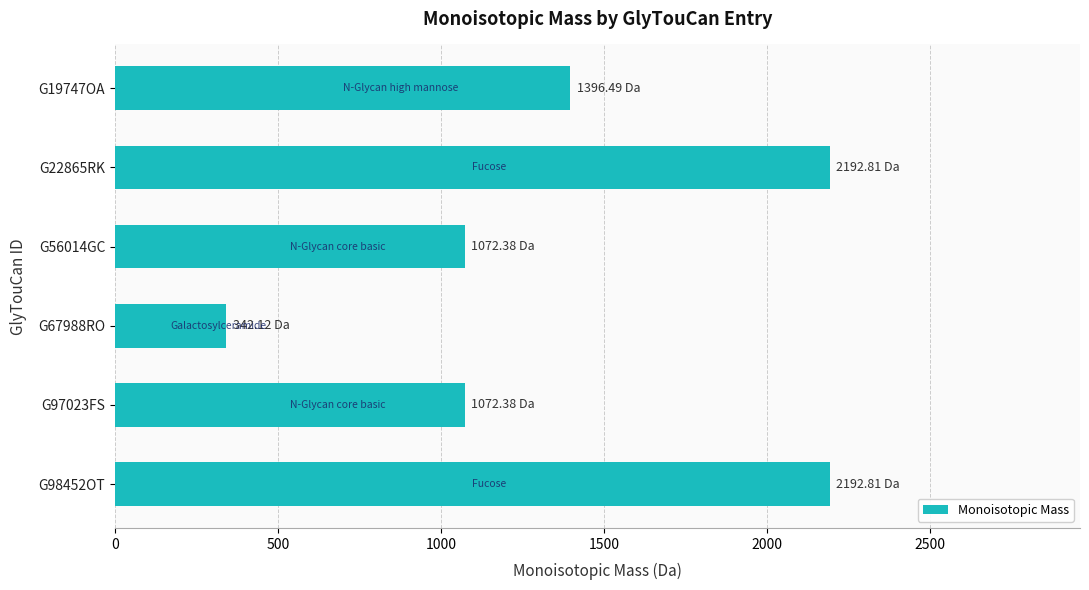

What is the ratio of the value at G22865RK to the value at G98452OT?

1.0